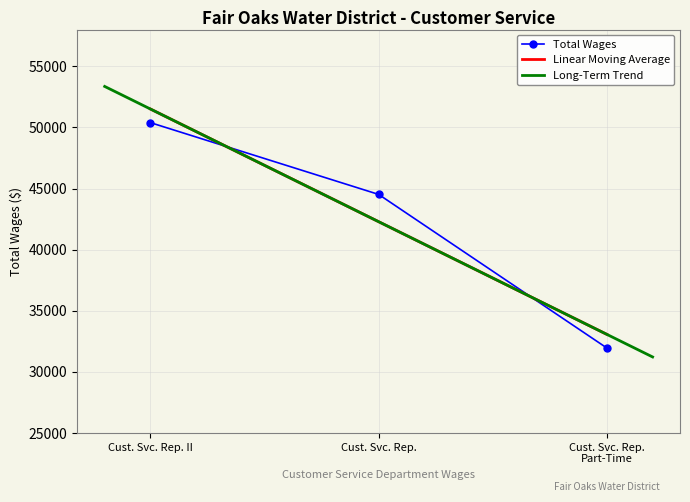

What is the highest value of the Linear Moving Average series?

51505.3